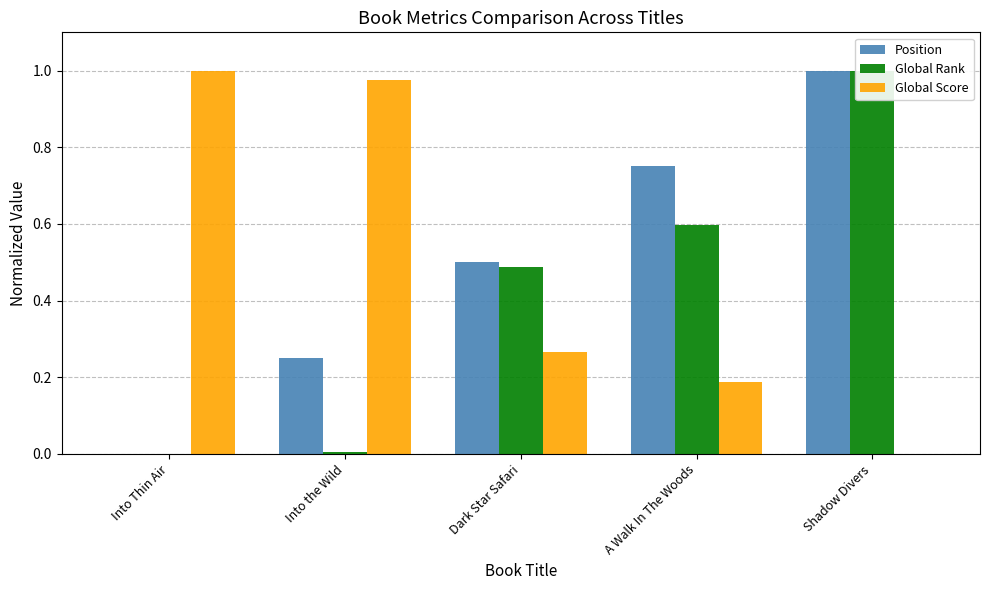

Rank the series at A Walk In The Woods from lowest to highest value.

Global Score, Global Rank, Position